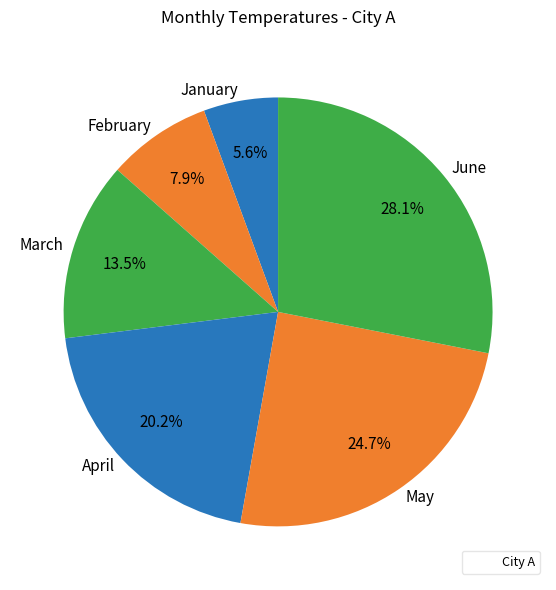

Count the number of slices in the pie.

6